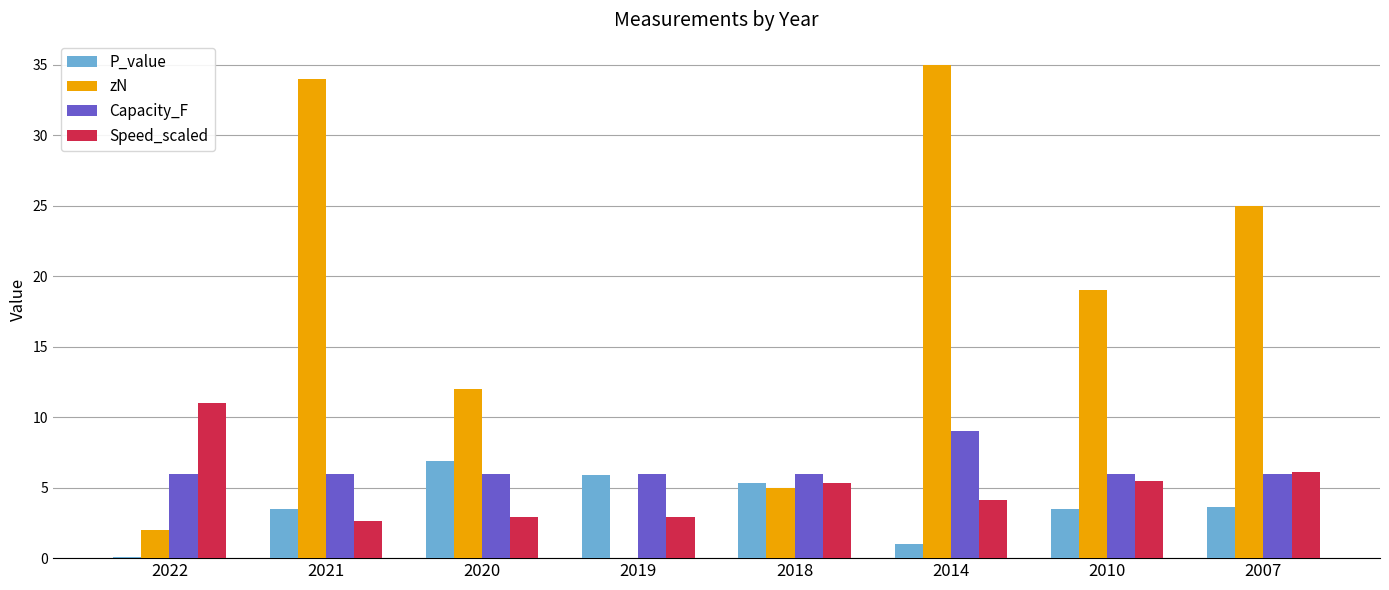

What is the approximate value of P_value at 2021?

3.5